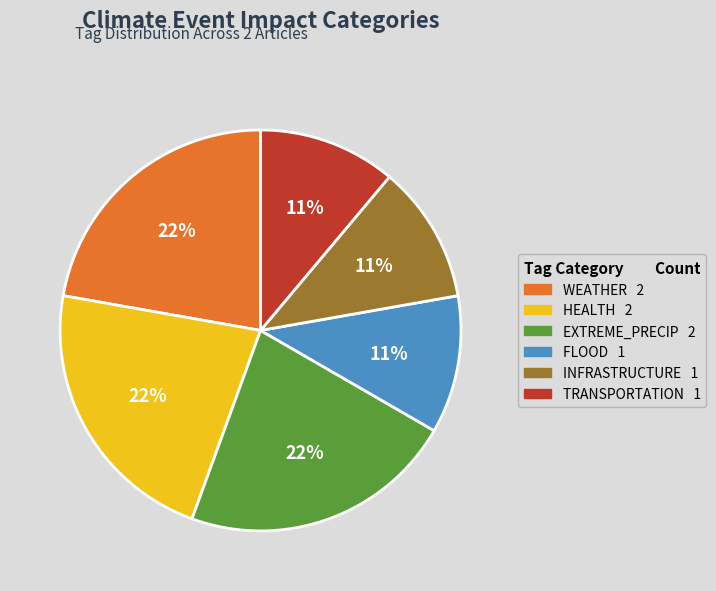

Is there any slice that represents more than half of the pie?

No